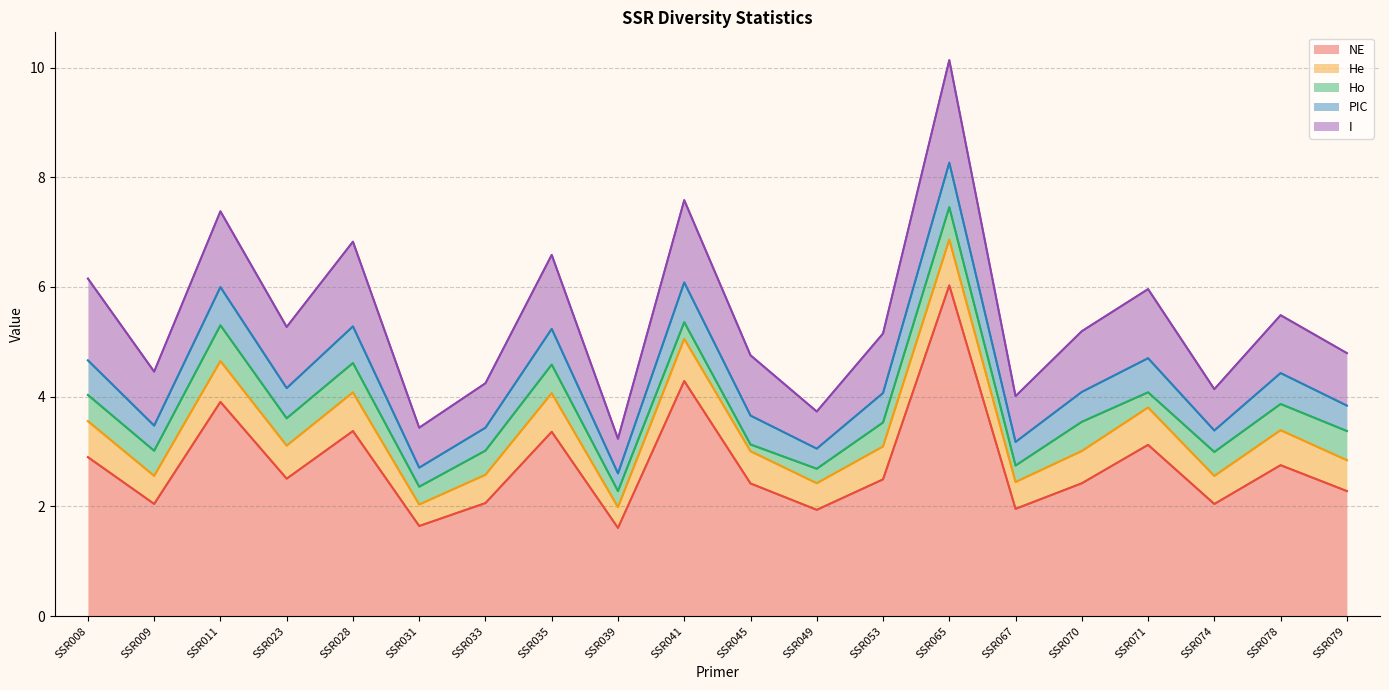

What is the difference between the second highest and second lowest values in the He series?

0.4